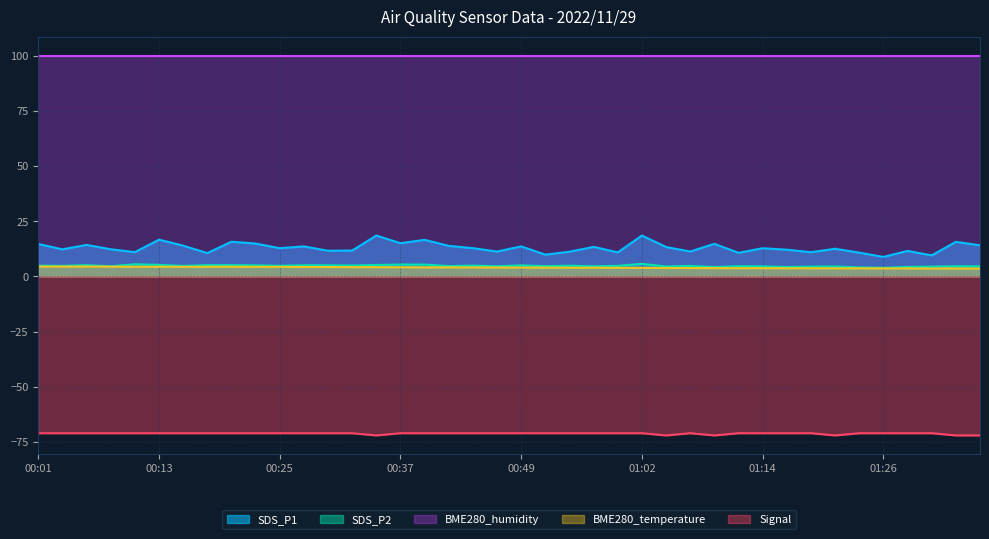

What is the label of the 7th point from the right?

01:21